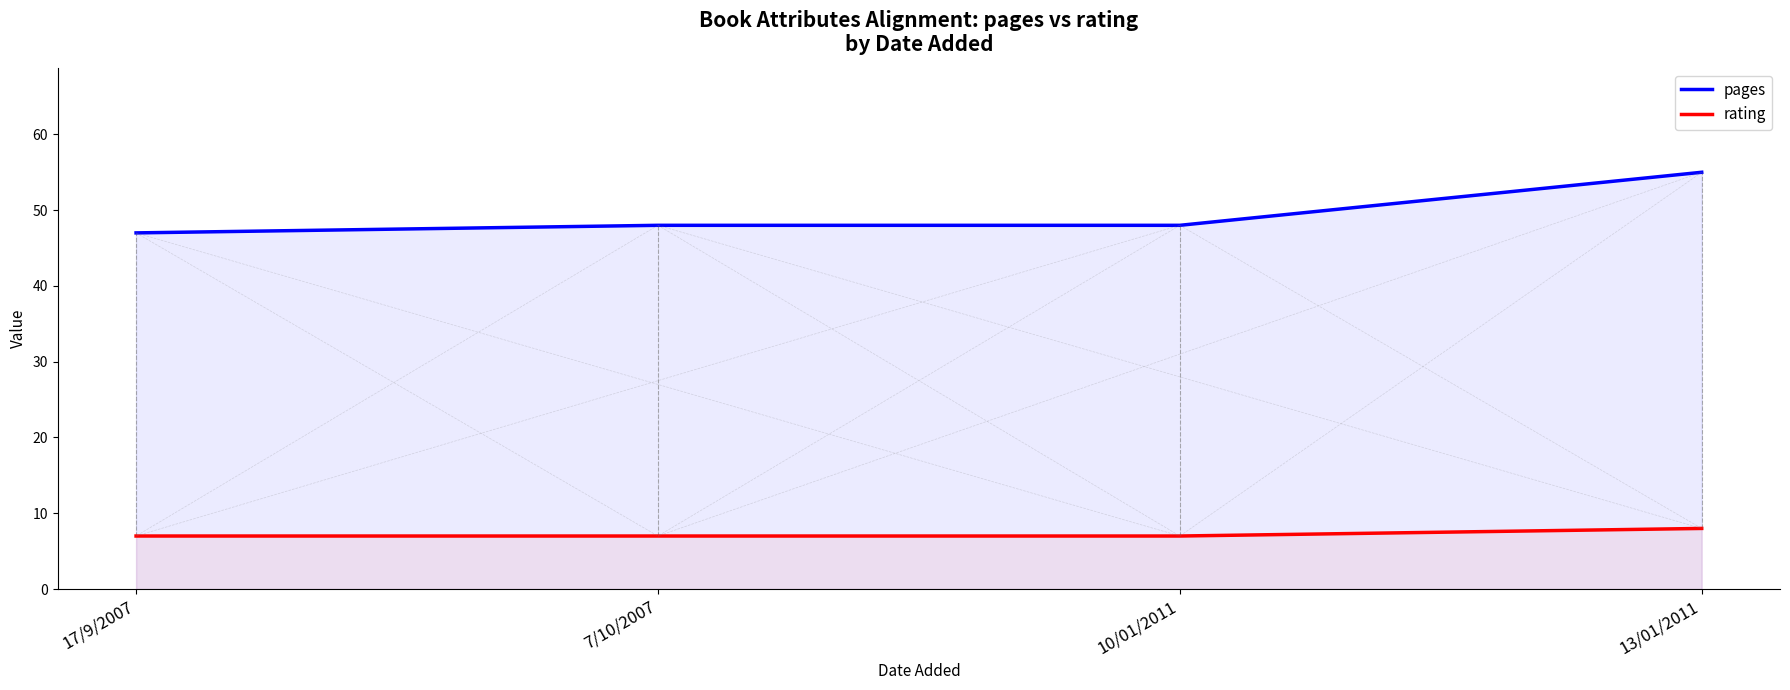

What position from the right is 7/10/2007?

3